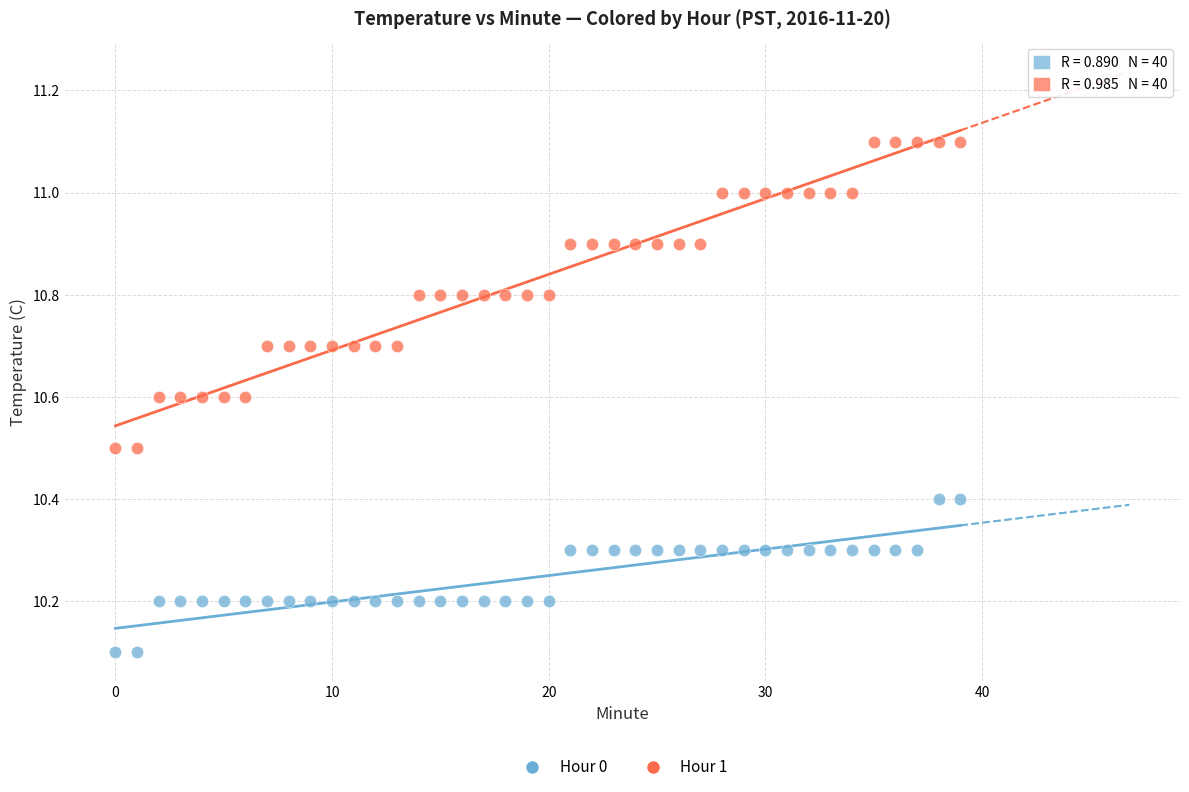

Which series reaches the maximum Y coordinate?

Hour 1